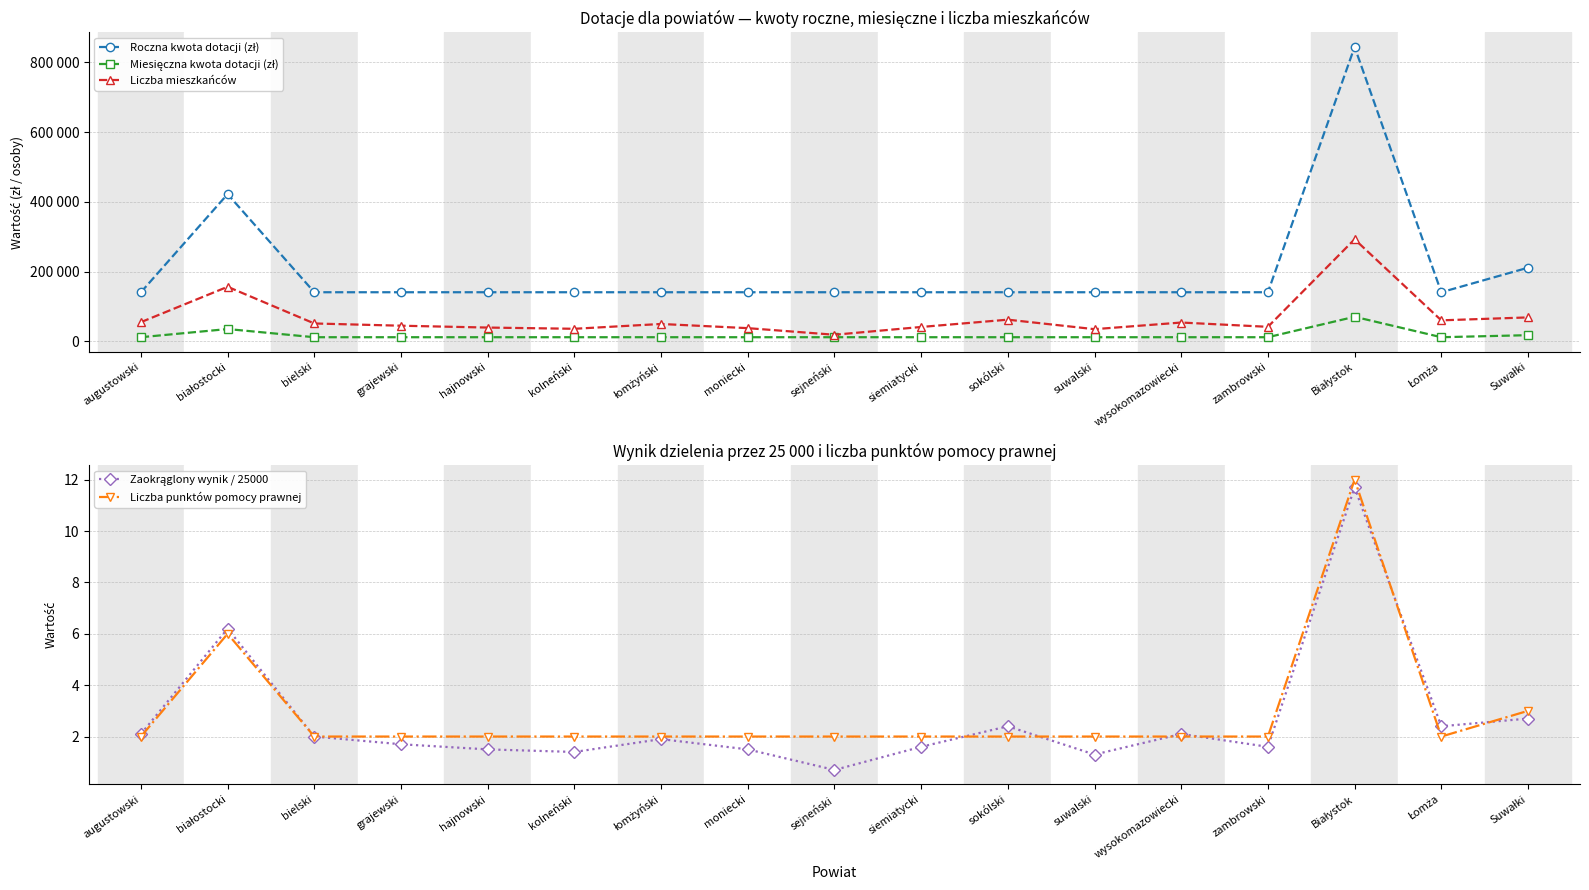

At which category does the chart reach its minimum across all series?

sejneński